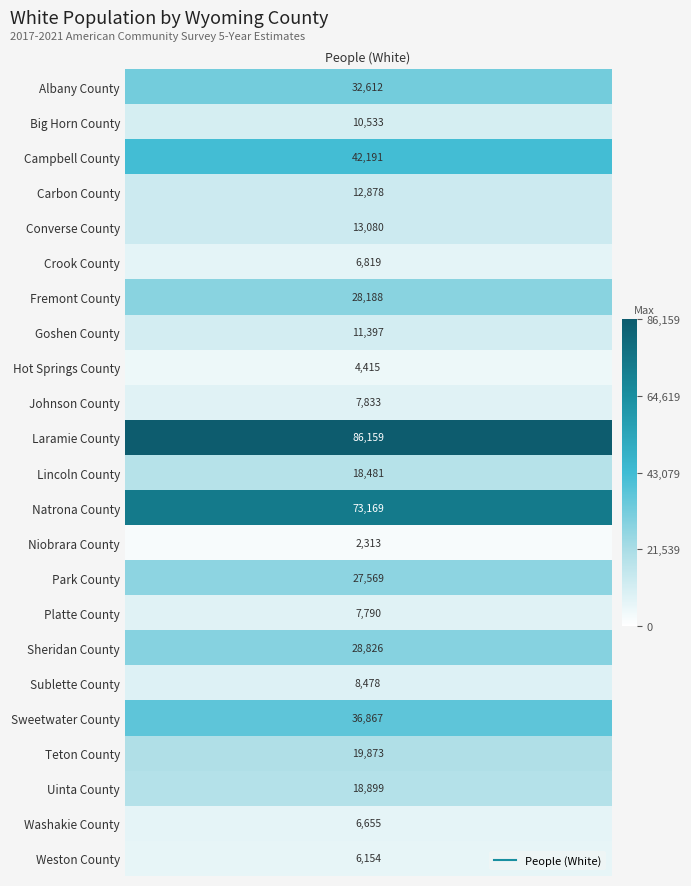

What is the difference between the maximum and second lowest values?

81744